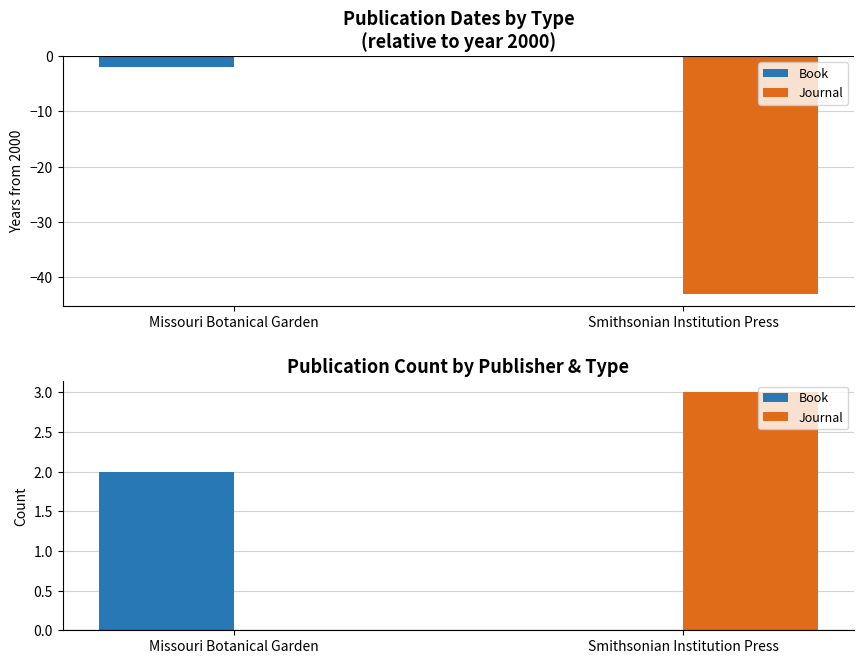

The value of Journal at Missouri Botanical Garden is 0. True or false?

True